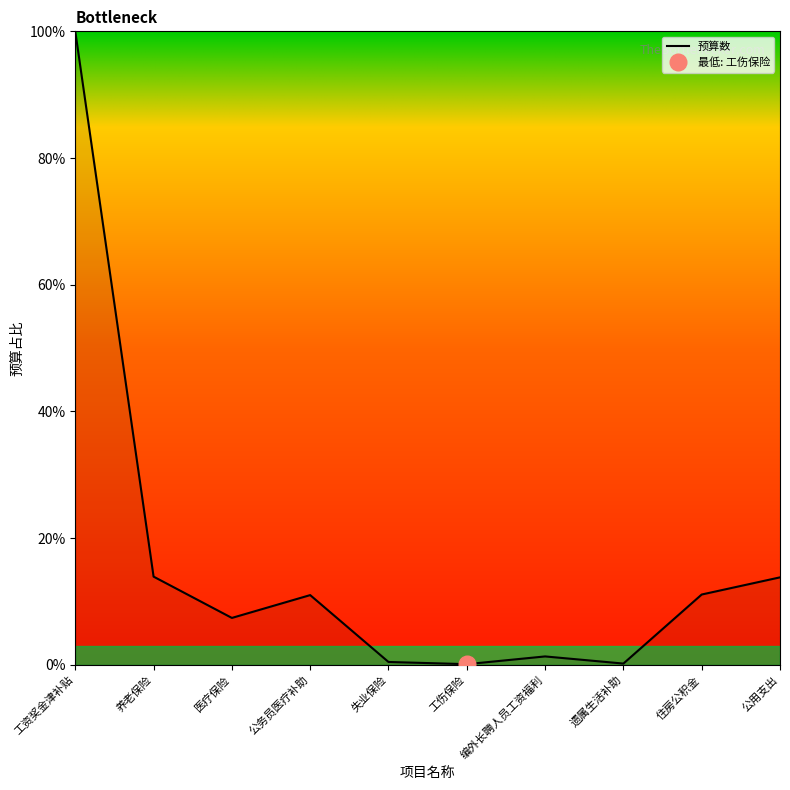

What is the label of the 3rd point from the right?

遗属生活补助